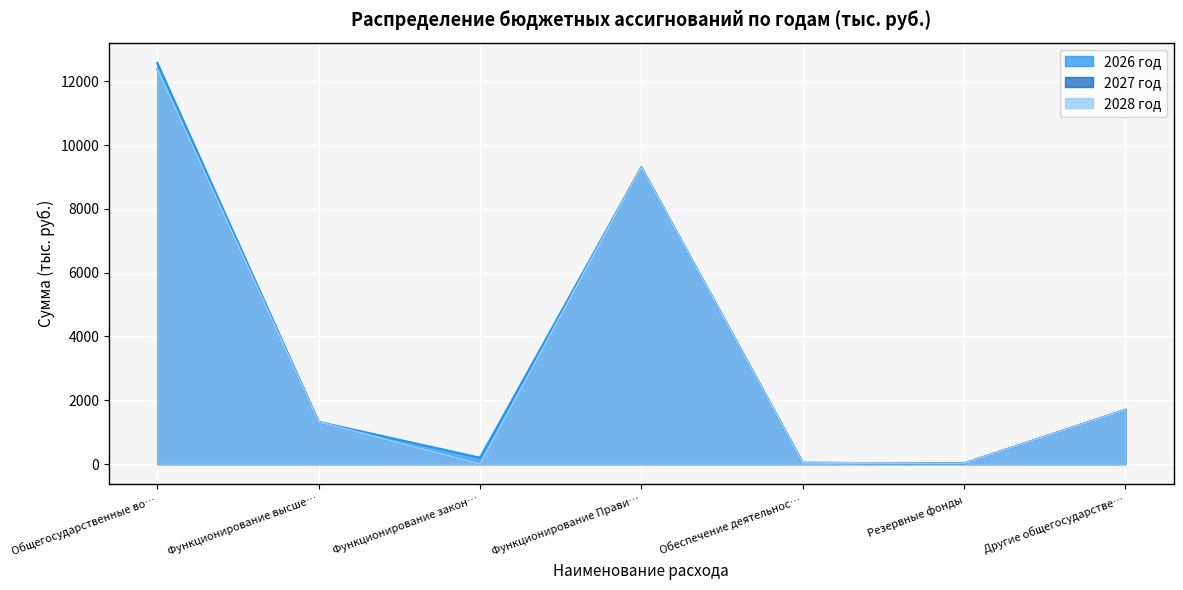

Rank the series at Резервные фонды from lowest to highest value.

2026 год, 2027 год, 2028 год